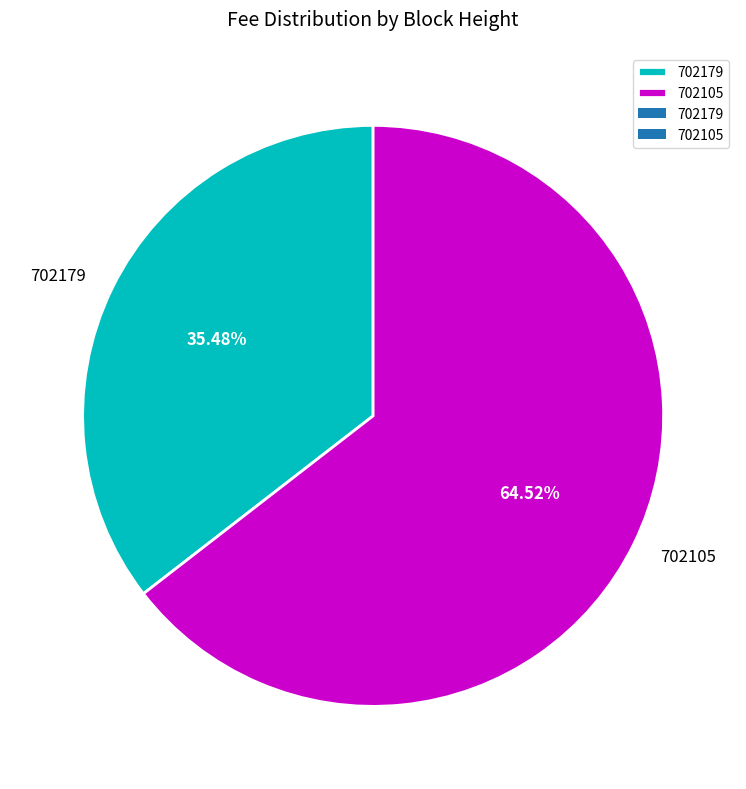

The 702179 slice represents 29% of the pie. True or false?

False